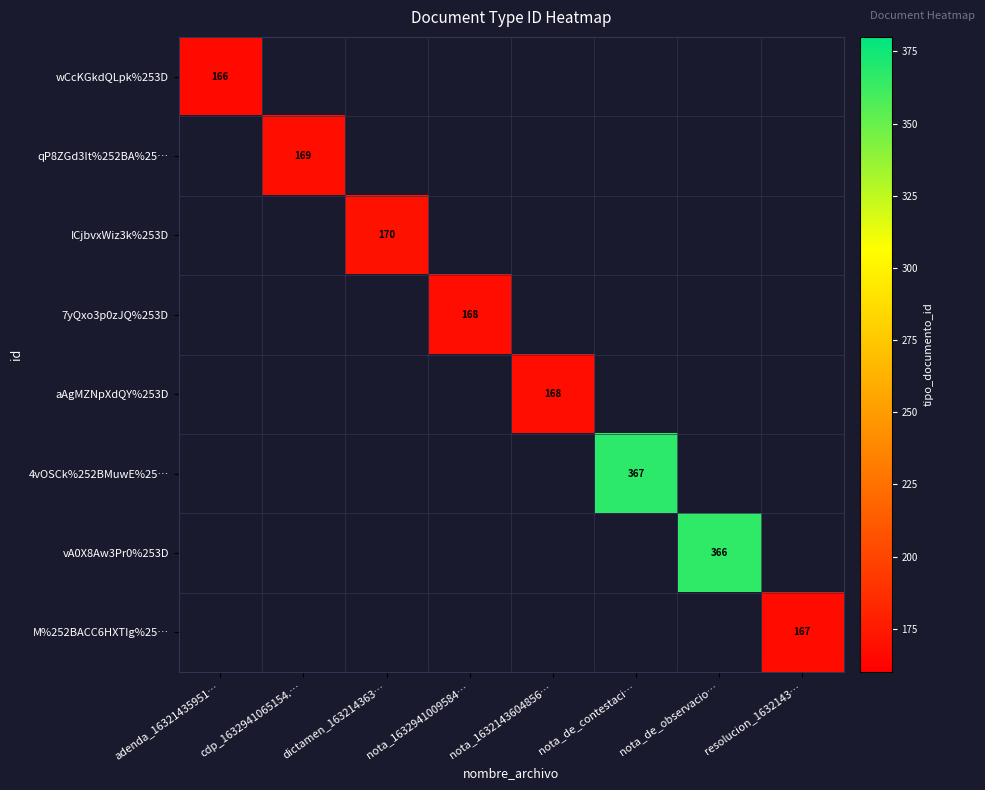

Is it true that aAgMZNpXdQY%253D equals 34 at nota_1632143604856…?

False